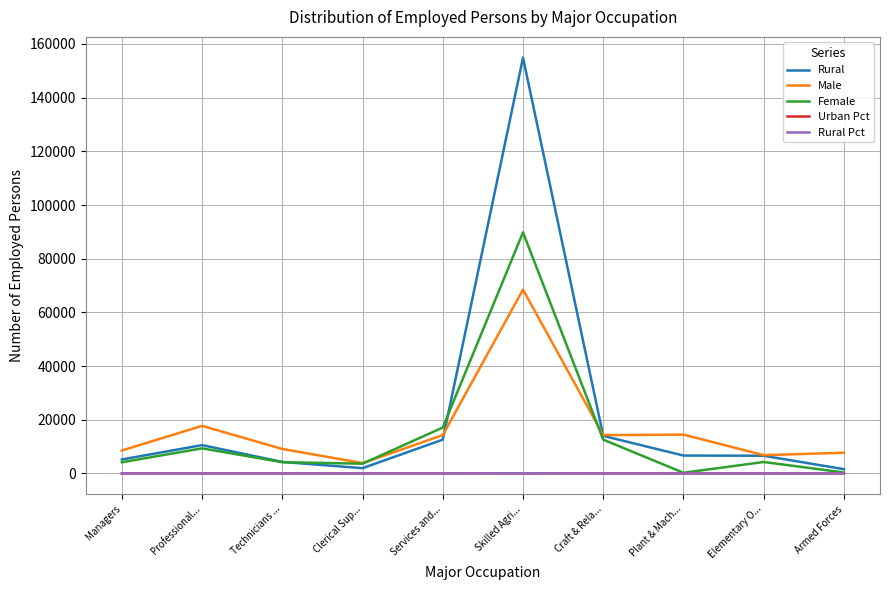

Read the Rural value at Managers.

5213.0